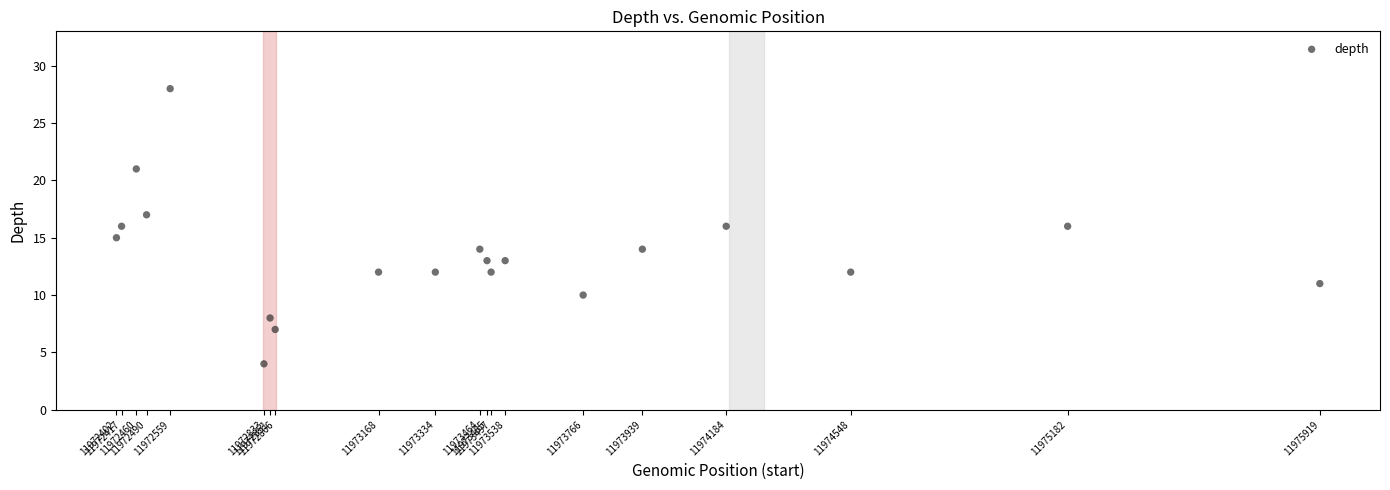

What is the range of Y values (max minus min)?

24